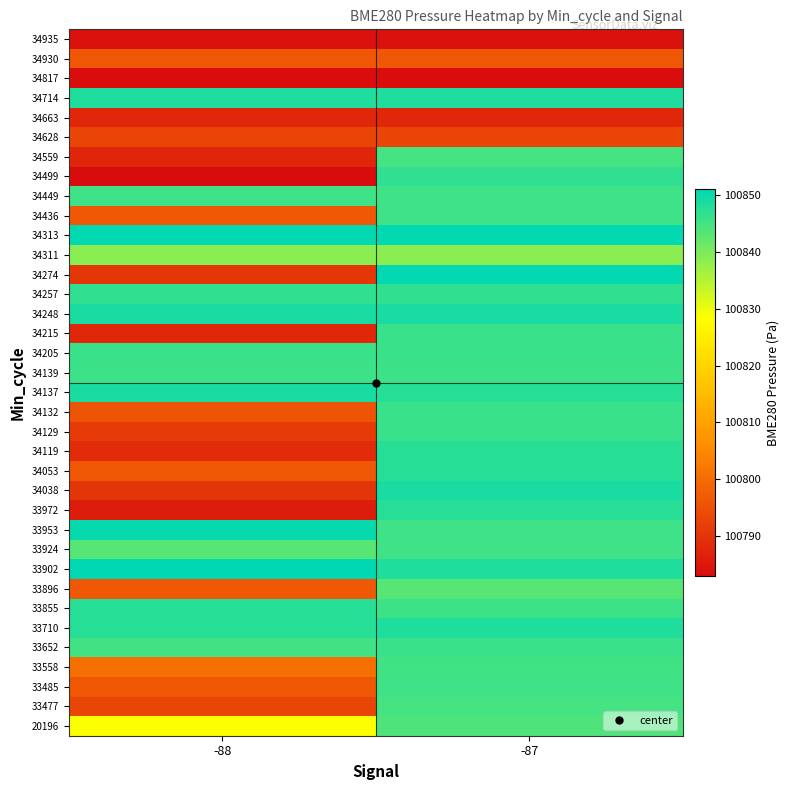

At which category is the sum across all series the highest?

-87